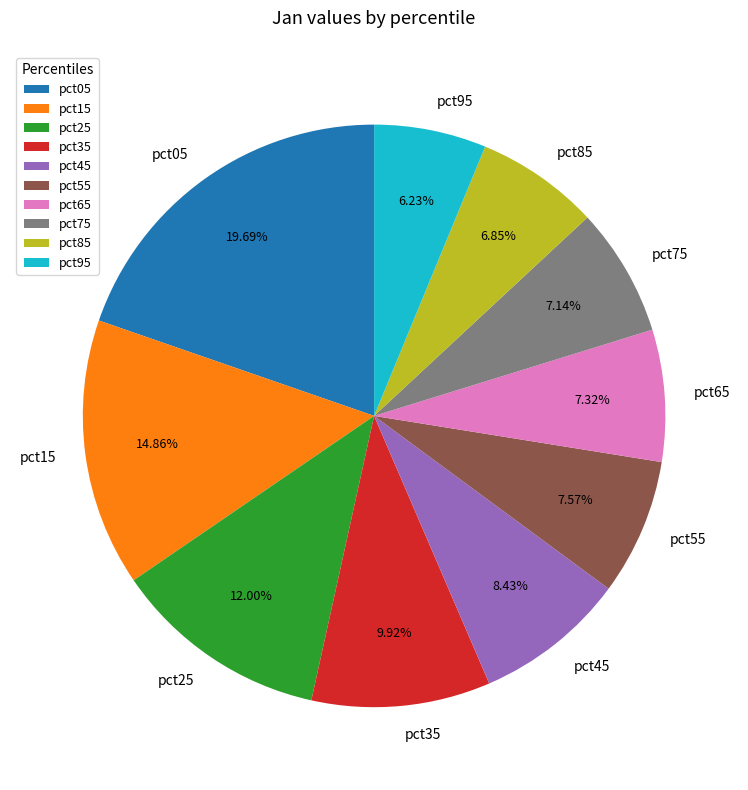

Which category has the smallest portion of the pie?

pct95